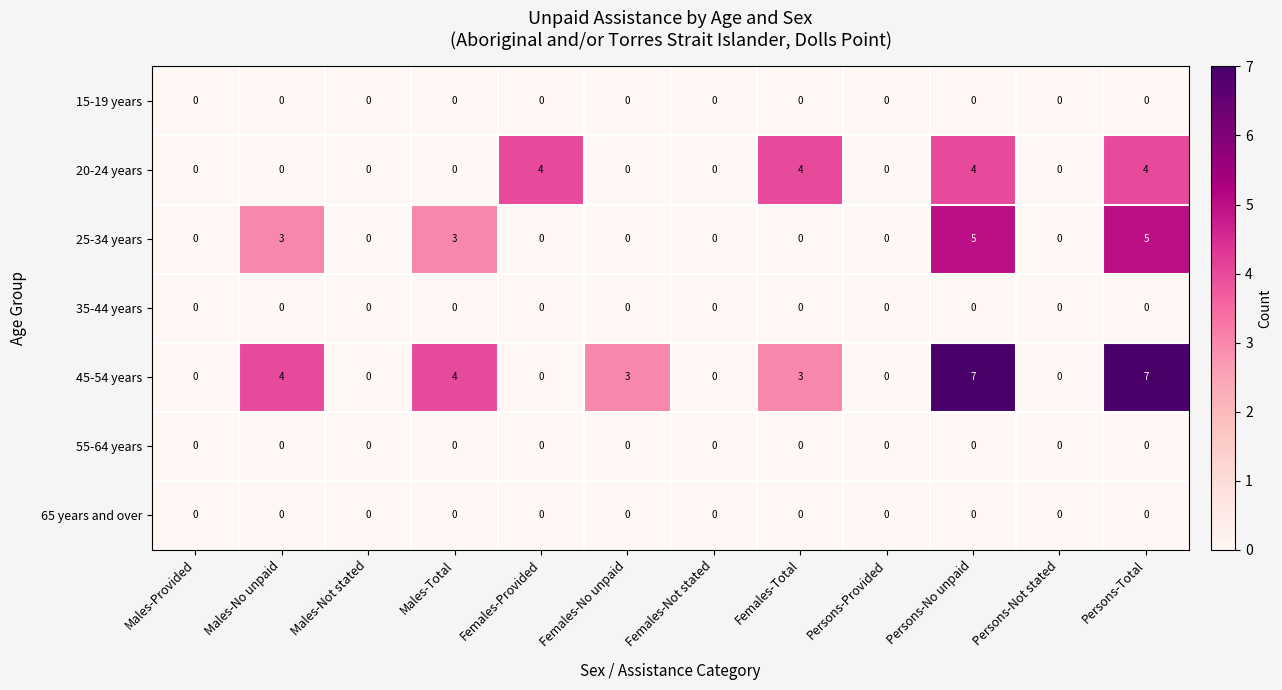

The value of 20-24 years at Males-No unpaid is 0. True or false?

True